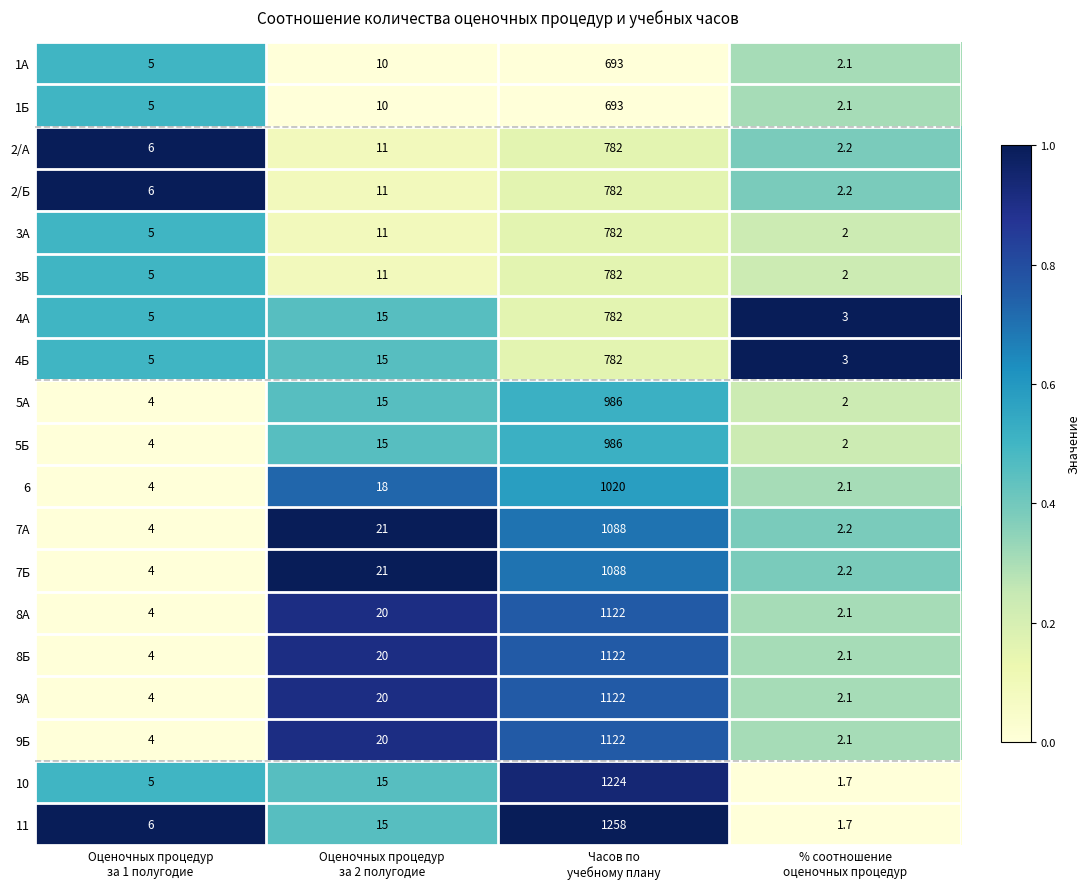

At which category is the sum across all series the highest?

Часов по
учебному плану